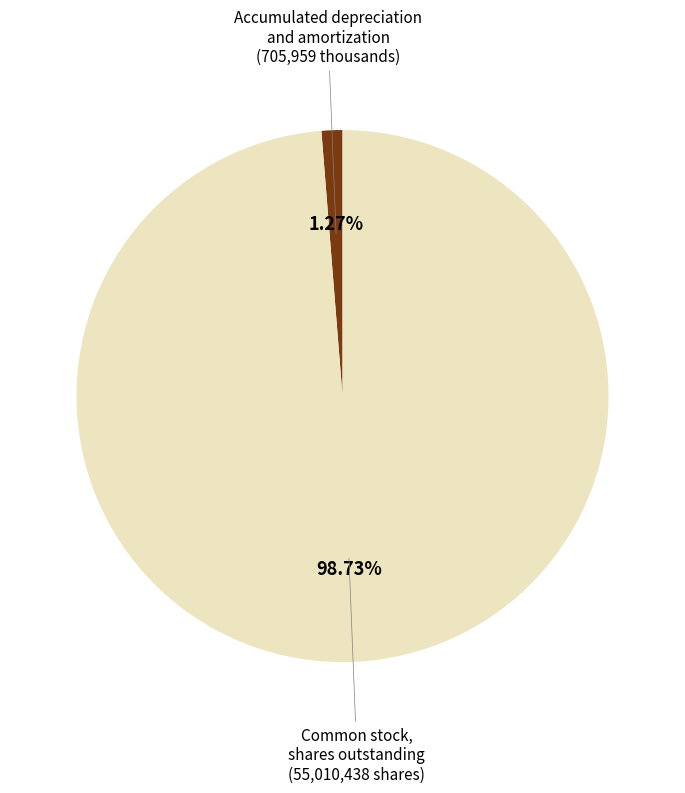

Between Common stock, shares outstanding and Accumulated depreciation and amortization, which is larger?

Common stock, shares outstanding